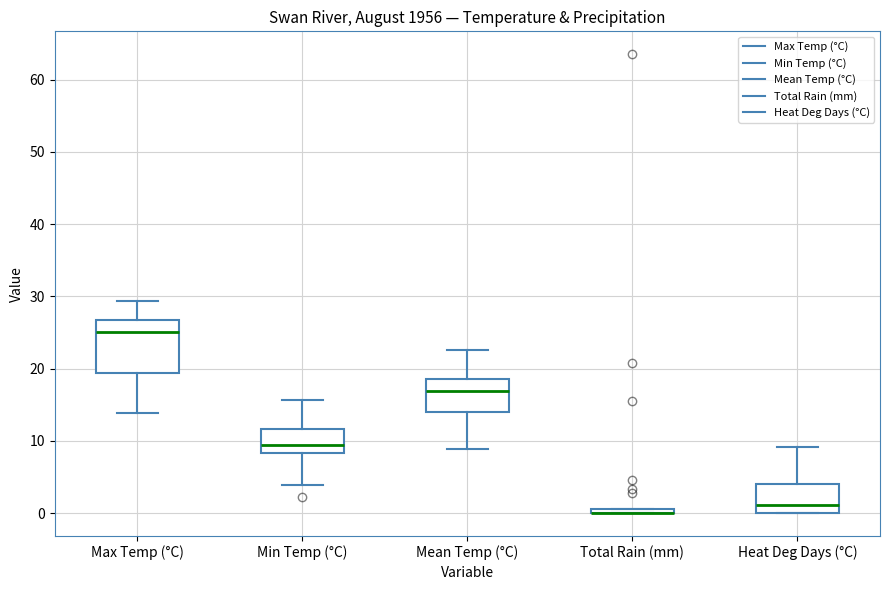

Comparing the boxes themselves (not the whiskers), which one is the tallest?

Max Temp (°C)